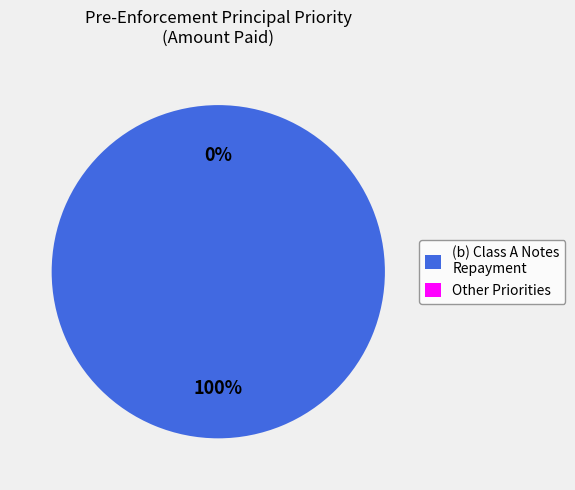

Do (b) Class A Notes and (g) Class F Notes together represent more than half of the pie?

Yes